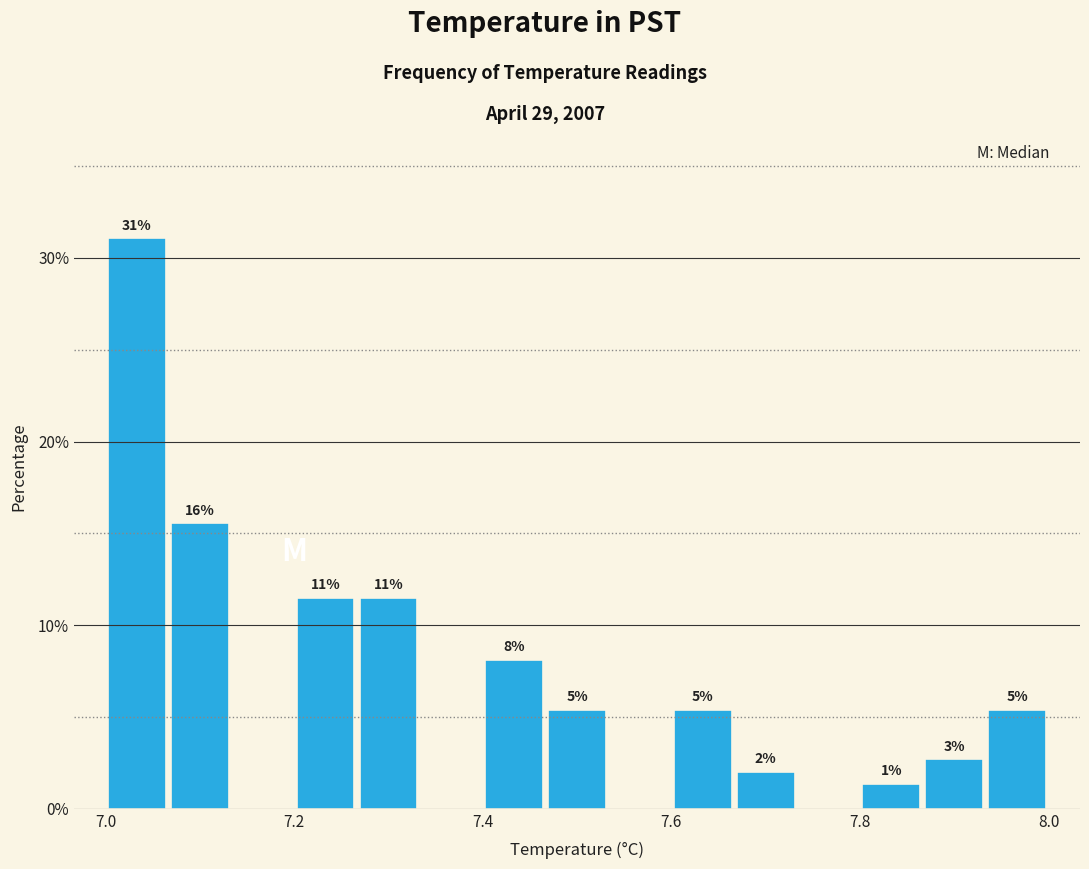

Read against the x-axis, roughly where is the centre of the tallest bar?

7.04